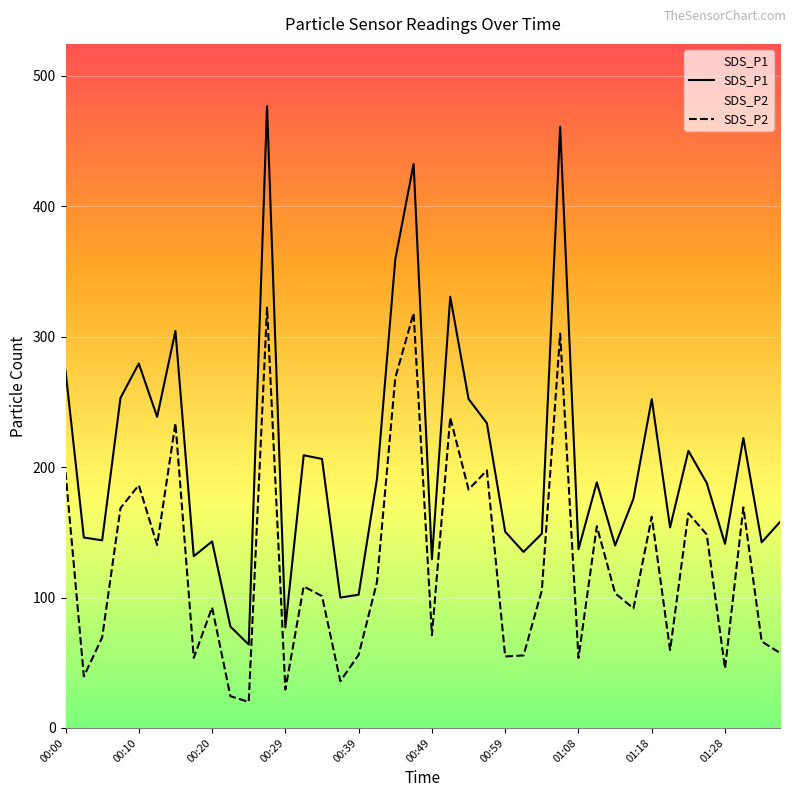

Between 00:22 and 00:49, which series saw the biggest shift?

SDS_P1